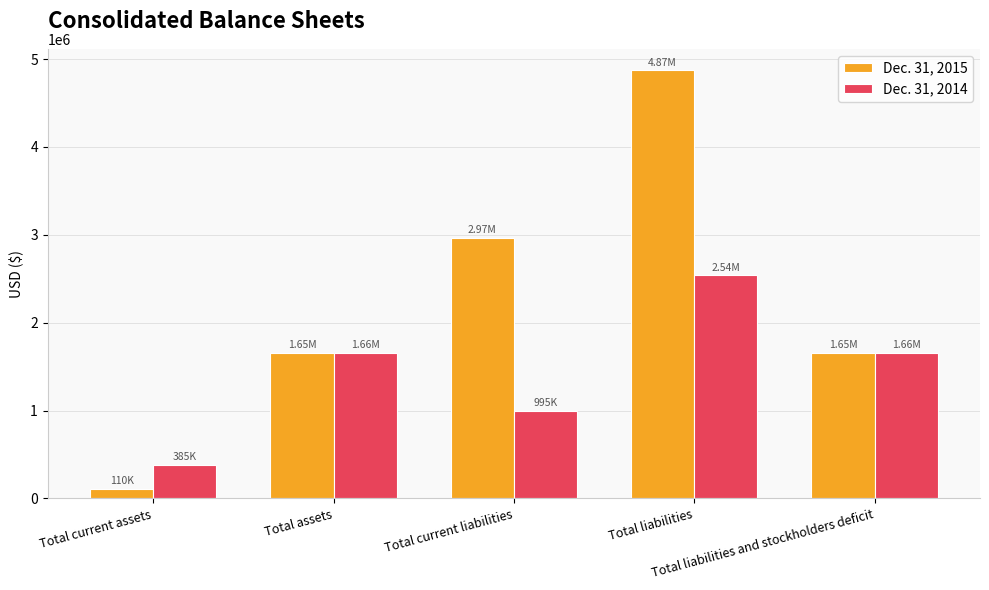

What position from the left is Total liabilities and stockholders deficit?

5